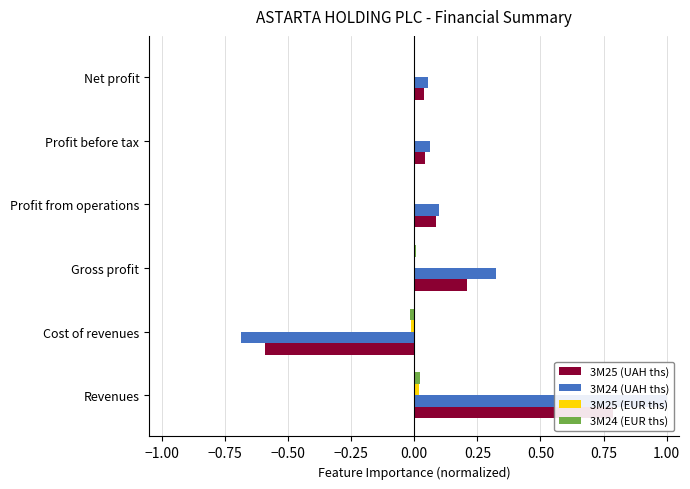

Does the chart contain stacked bars?

No